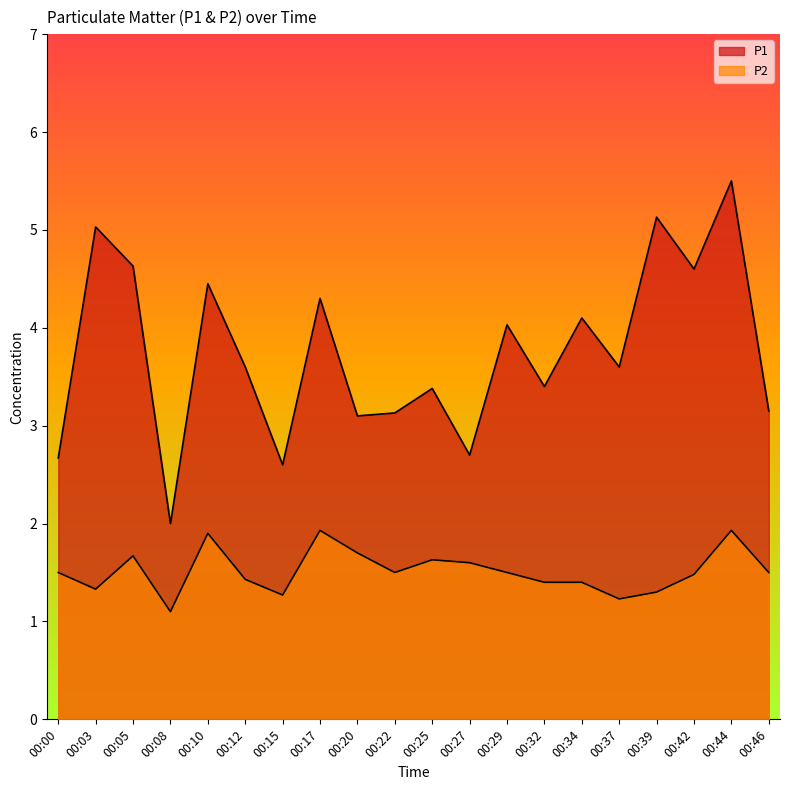

At which label does P1 reach its minimum?

00:08